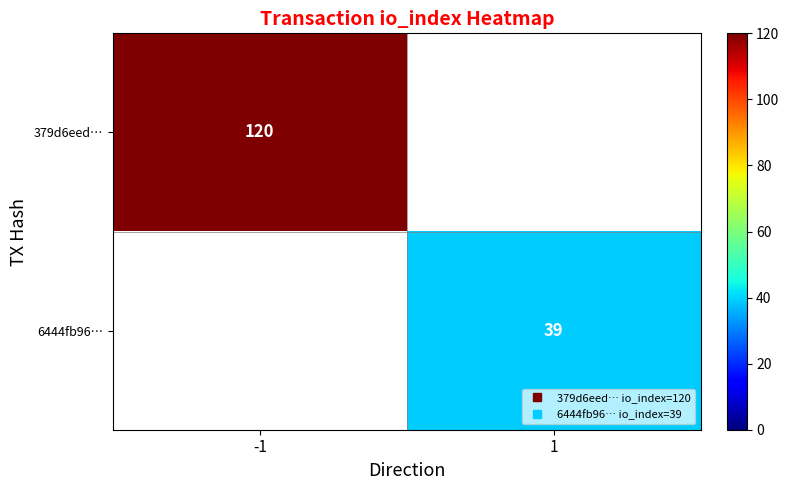

How many series are shown in this chart?

2